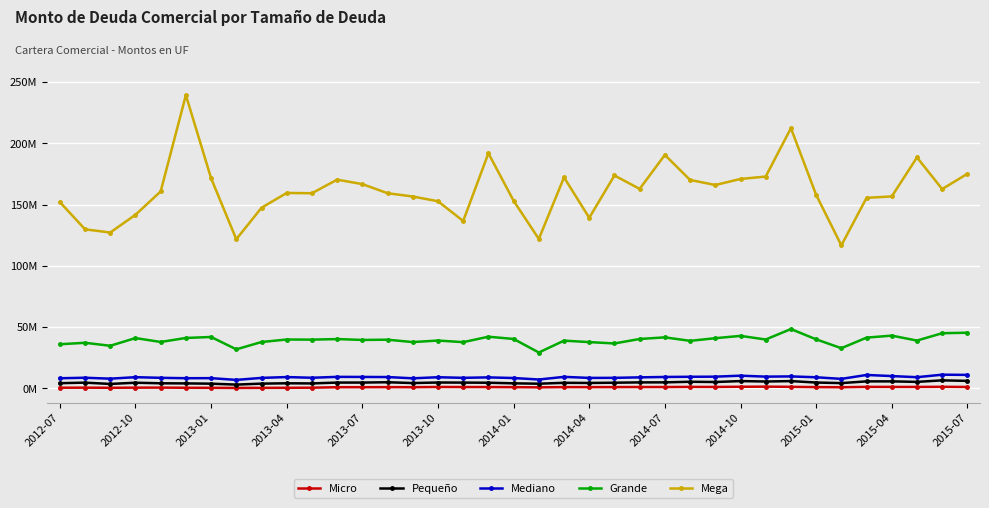

Which series has the widest spread of values?

Mega